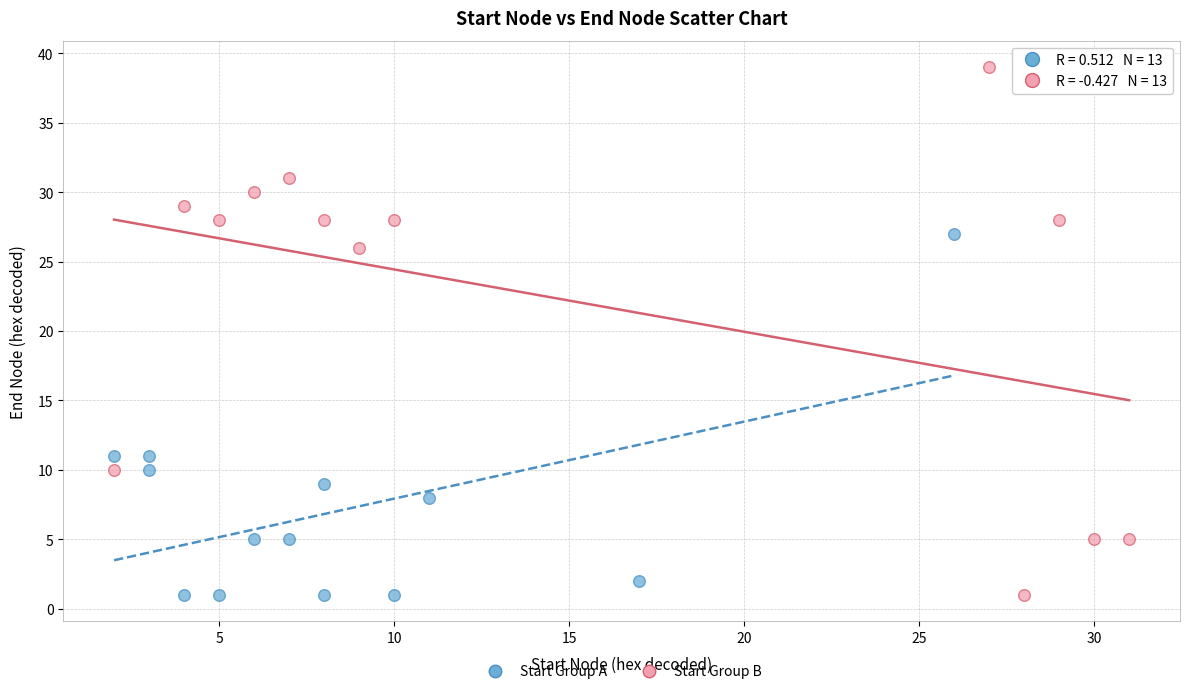

Which series contains the highest Y value?

Start Group B